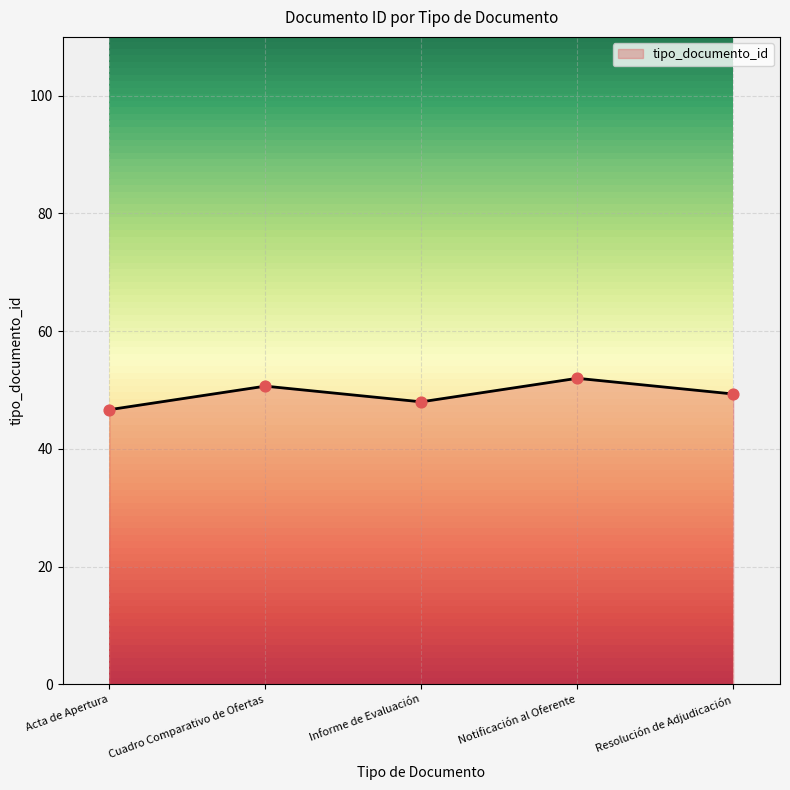

True or false: tipo_documento_id has a value of 78.9 at Notificación al Oferente.

False